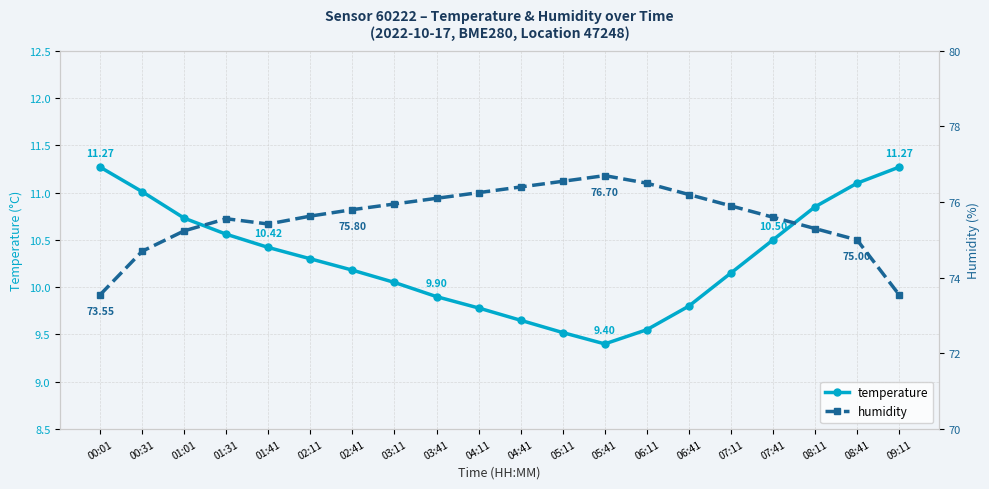

Where is temperature nearest to the value 10?

03:11